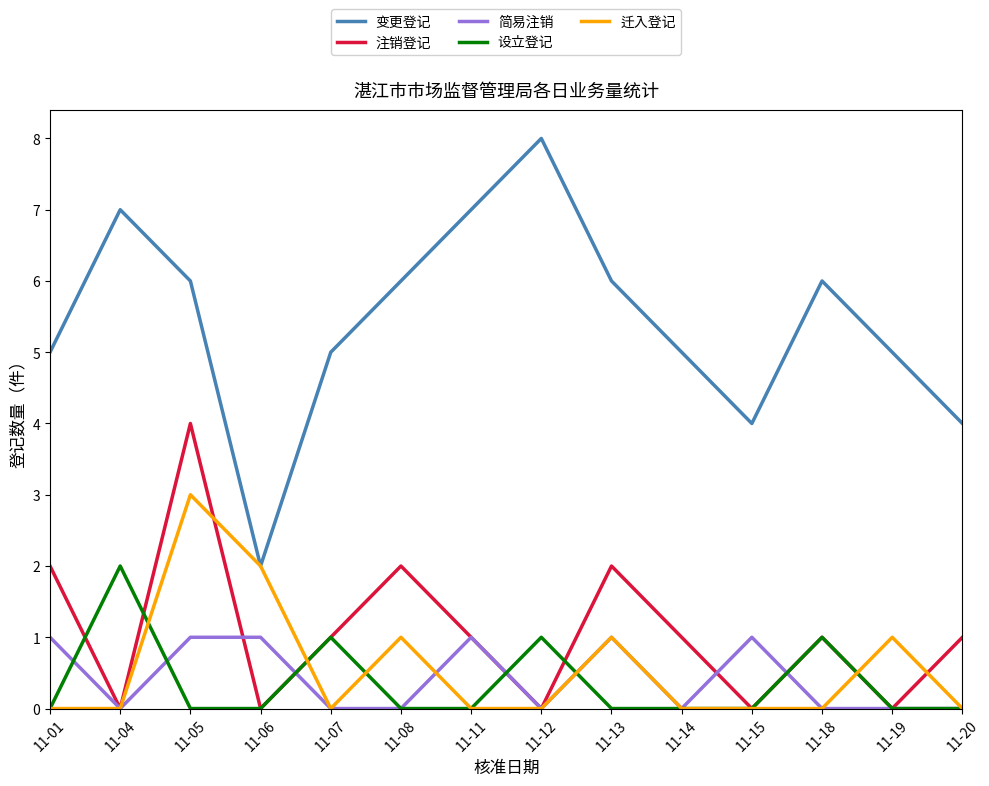

Reading right to left, extract all data points from this chart.

变更登记: 11-20=4	11-19=5	11-18=6	11-15=4	11-14=5	11-13=6	11-12=8	11-11=7	11-08=6	11-07=5	11-06=2	11-05=6	11-04=7	11-01=5
注销登记: 11-20=1	11-19=0	11-18=1	11-15=0	11-14=1	11-13=2	11-12=0	11-11=1	11-08=2	11-07=1	11-06=0	11-05=4	11-04=0	11-01=2
简易注销: 11-20=0	11-19=0	11-18=0	11-15=1	11-14=0	11-13=1	11-12=0	11-11=1	11-08=0	11-07=0	11-06=1	11-05=1	11-04=0	11-01=1
设立登记: 11-20=0	11-19=0	11-18=1	11-15=0	11-14=0	11-13=0	11-12=1	11-11=0	11-08=0	11-07=1	11-06=0	11-05=0	11-04=2	11-01=0
迁入登记: 11-20=0	11-19=1	11-18=0	11-15=0	11-14=0	11-13=1	11-12=0	11-11=0	11-08=1	11-07=0	11-06=2	11-05=3	11-04=0	11-01=0